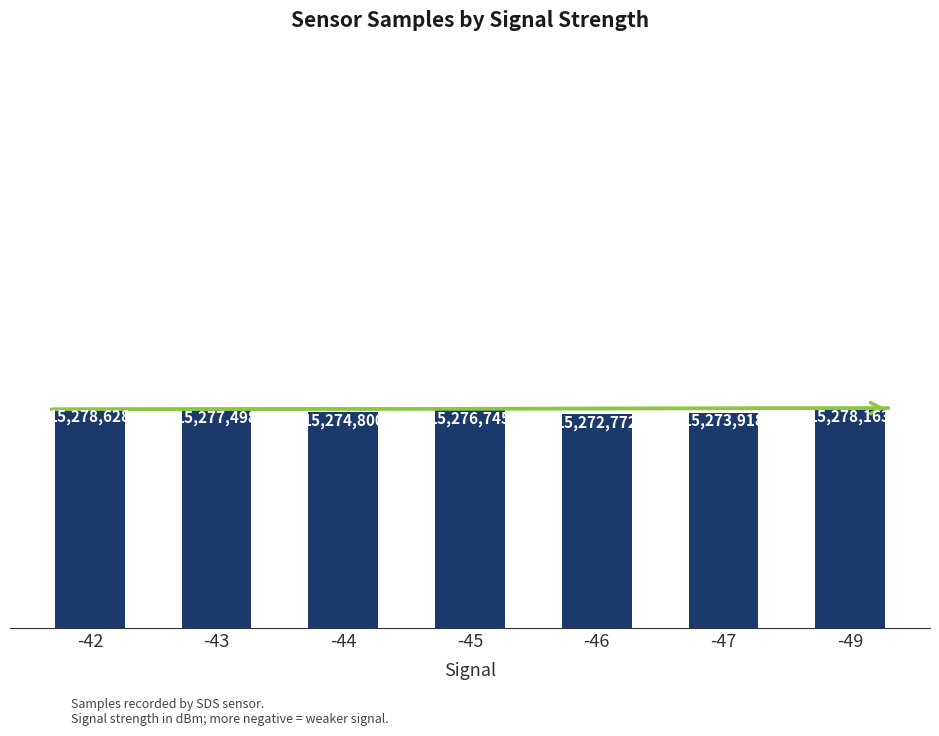

The chart shows a value of 15274800 at -44. True or false?

True